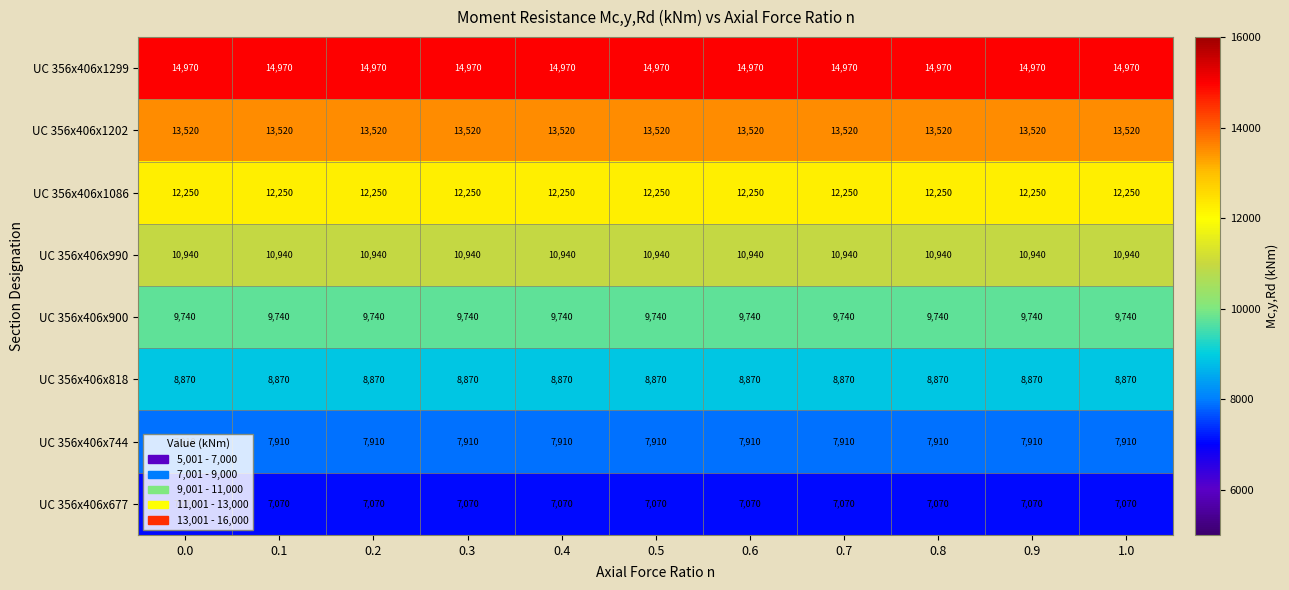

The value of UC 356x406x677 at 0.1 is 1629. True or false?

False